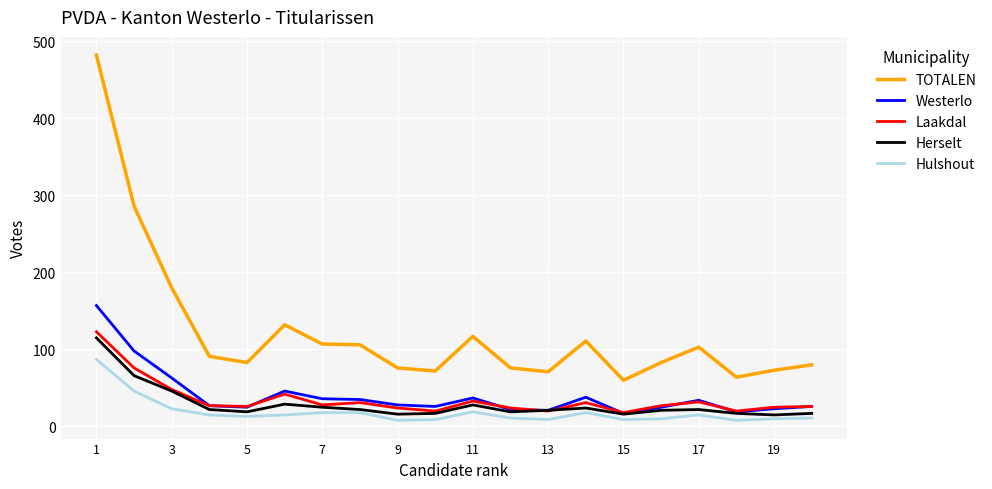

True or false: Hulshout and TOTALEN cross at least once.

False